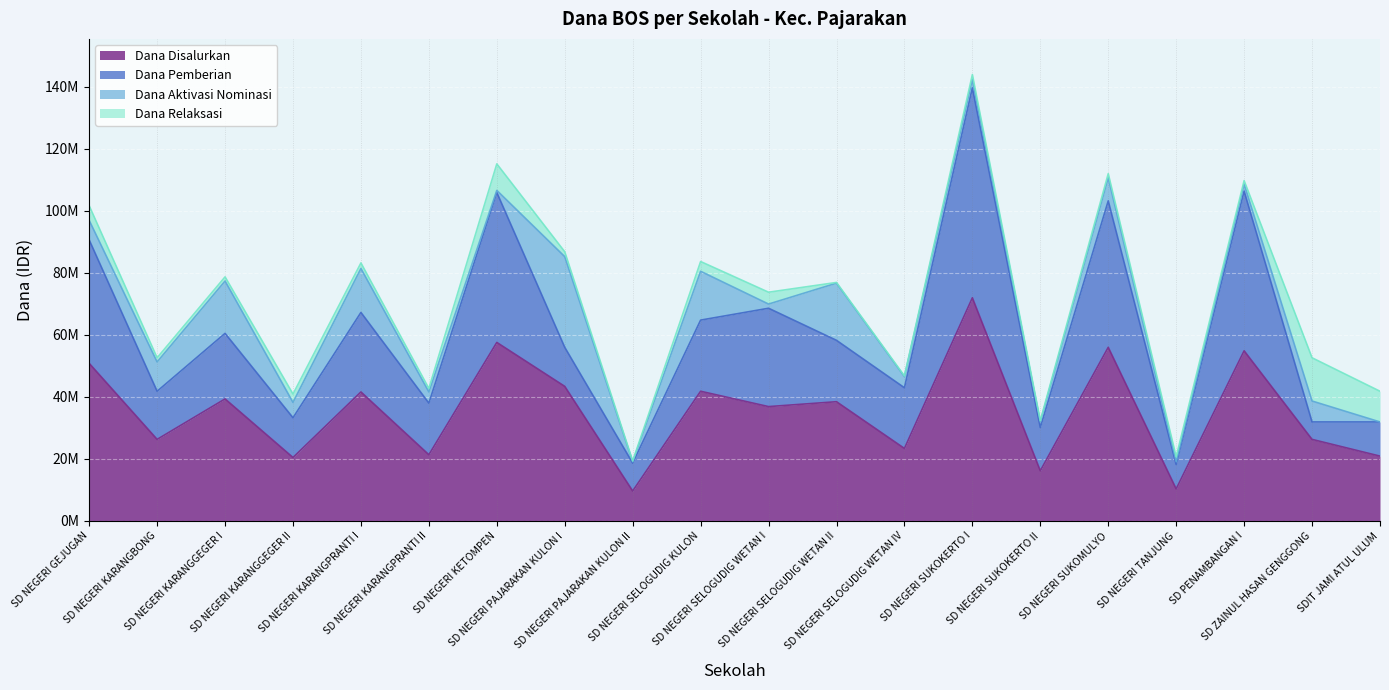

True or false: Dana Pemberian and Dana Aktivasi Nominasi cross at least once.

True